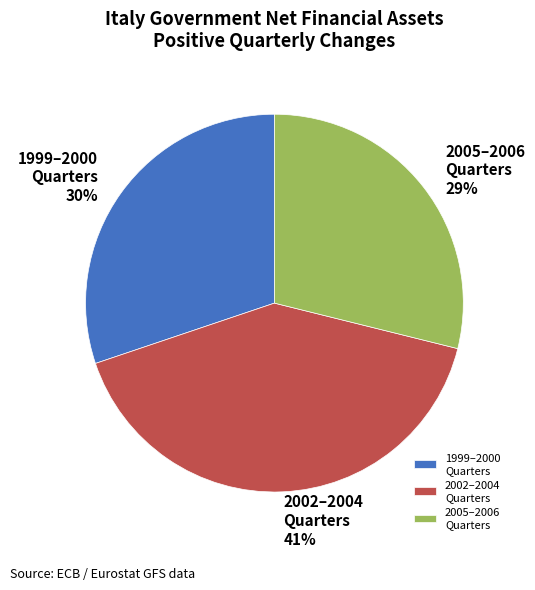

What percentage is the 2002–2004 Quarters slice, to the nearest percent?

41%